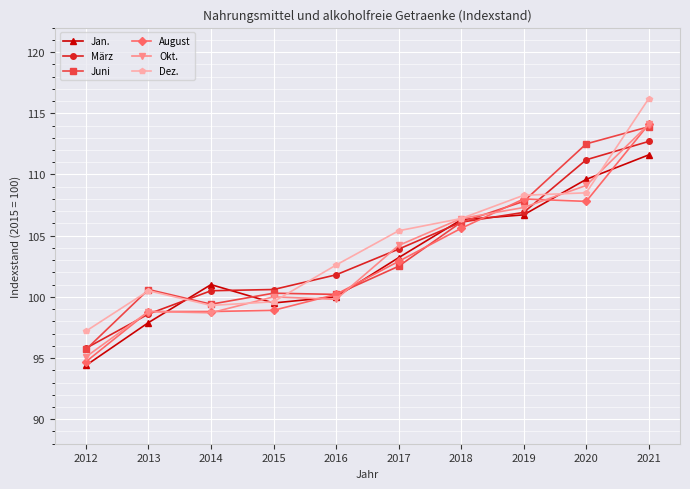

True or false: August has a value of 159.8 at 2014.

False